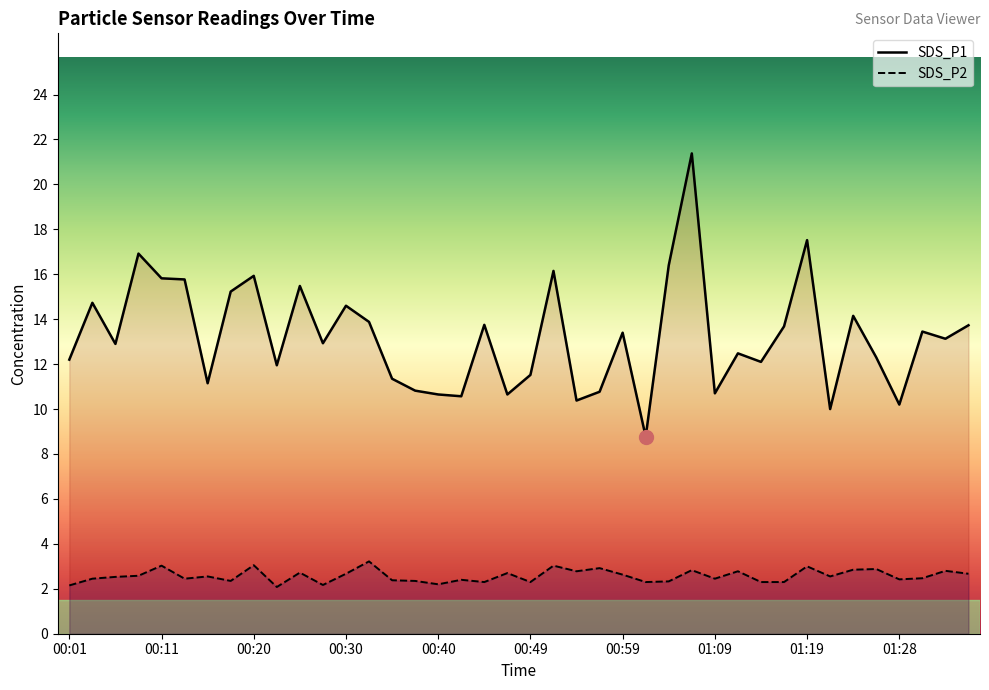

At which category is the sum across all series the highest?

27